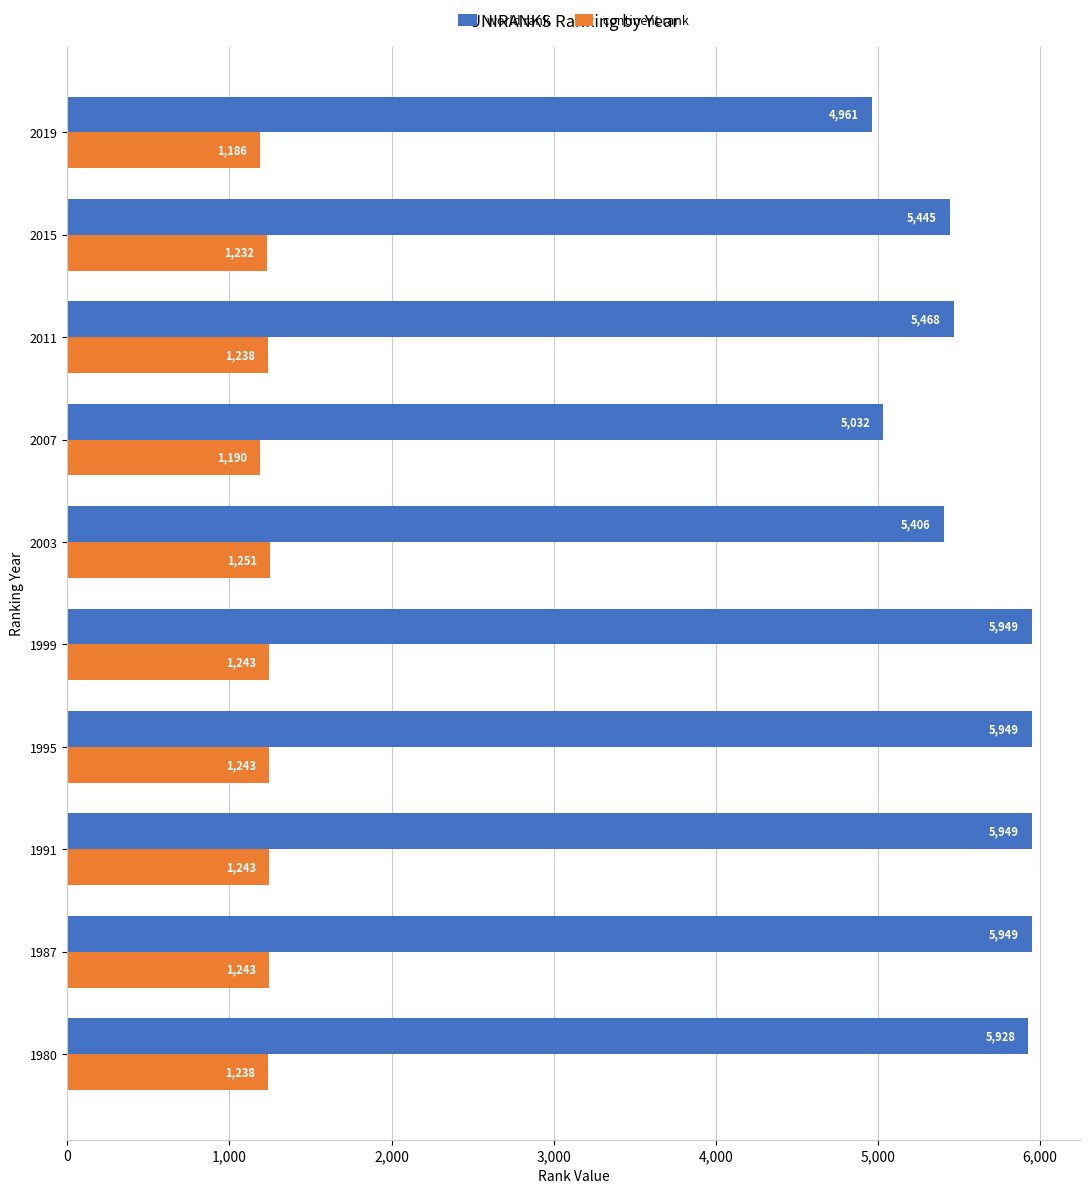

Between 1995 and 2019, which series saw the biggest shift?

world rank